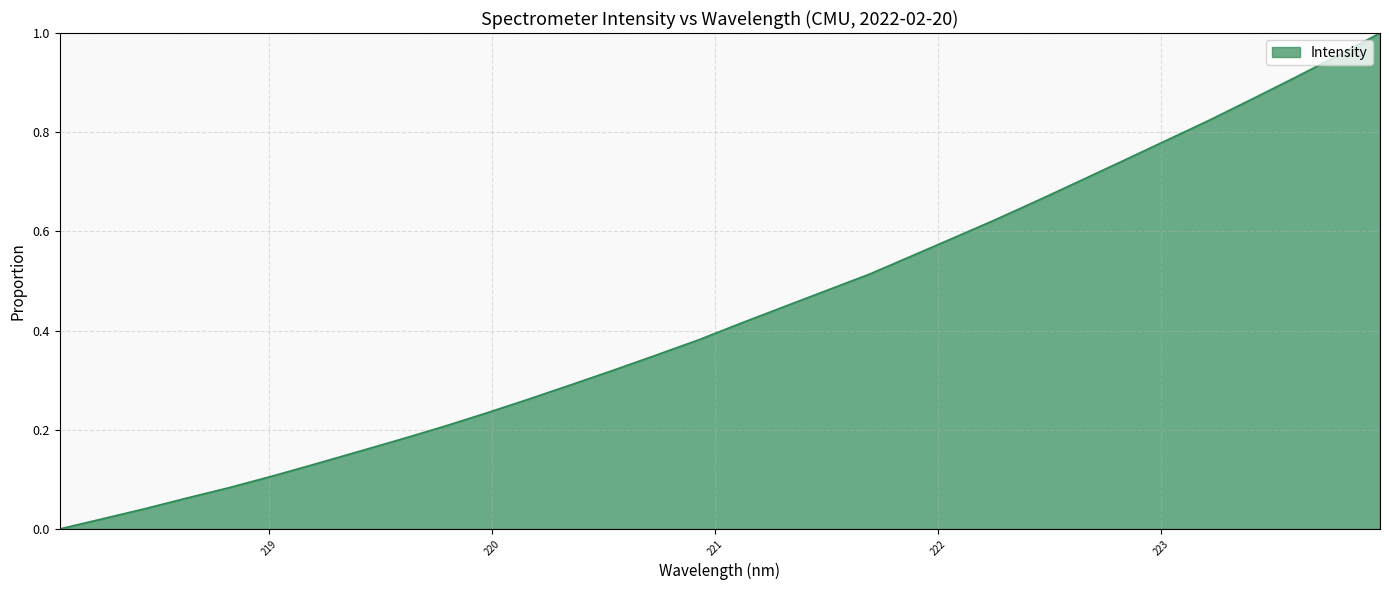

How many lines are shown in the chart?

1